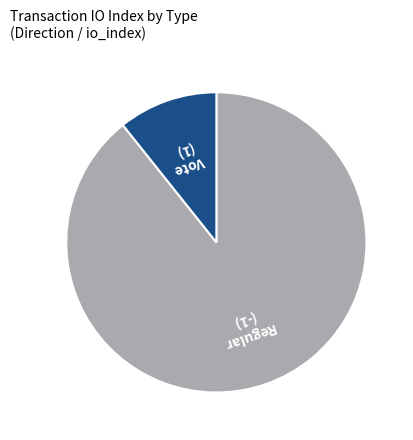

Is there a majority slice in this chart?

Yes